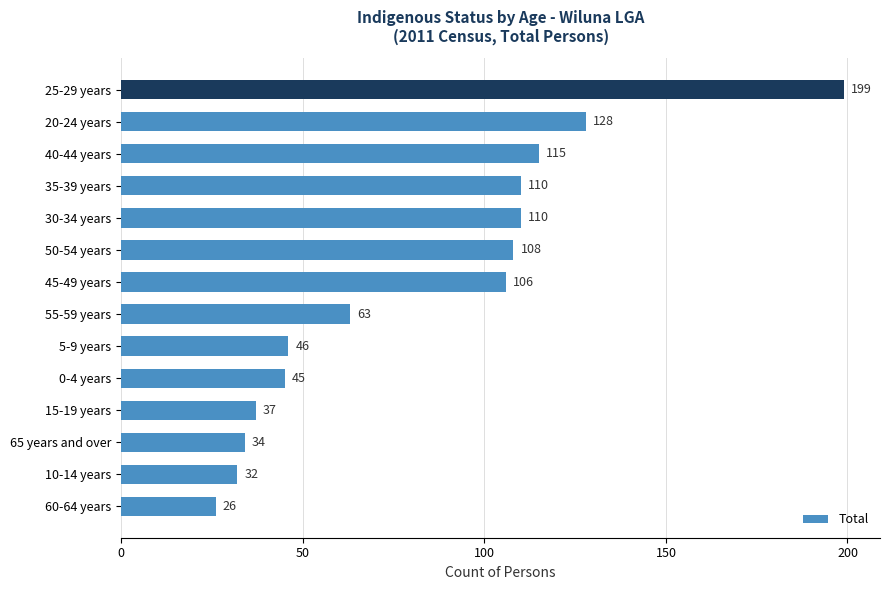

What is the approximate value at 5-9 years, to the nearest 50?

50